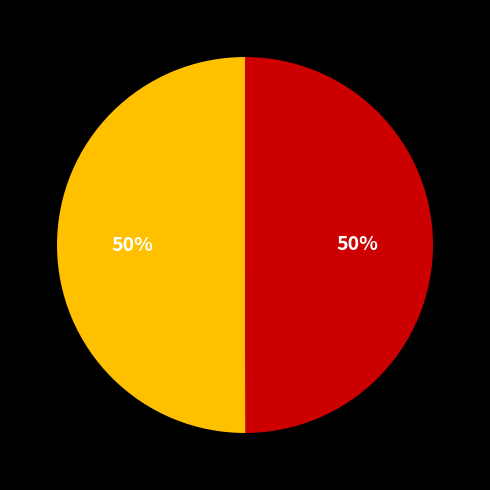

To the nearest percent, what is the average slice percentage?

50%